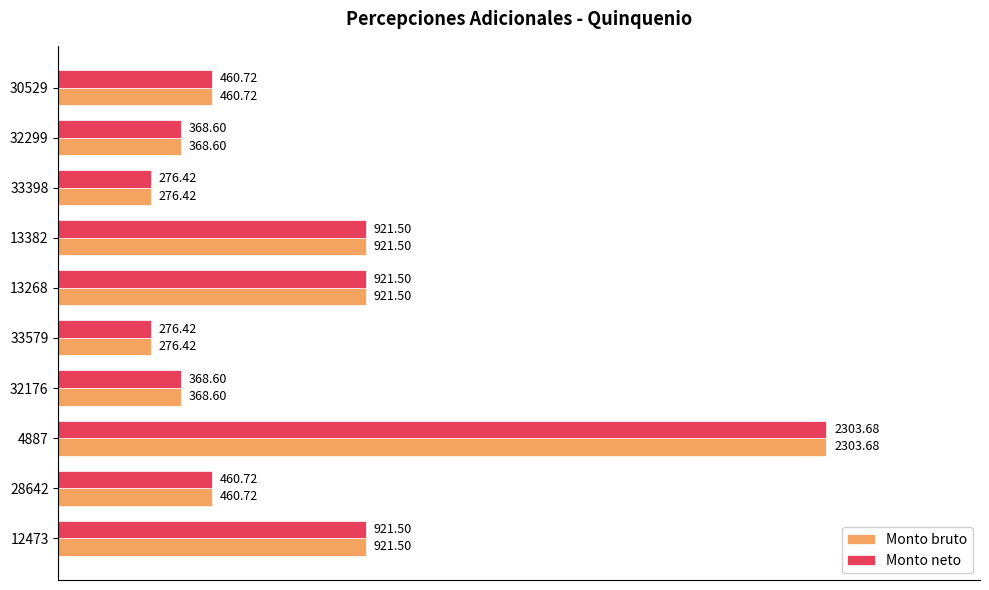

At which category is the sum across all series the highest?

4887